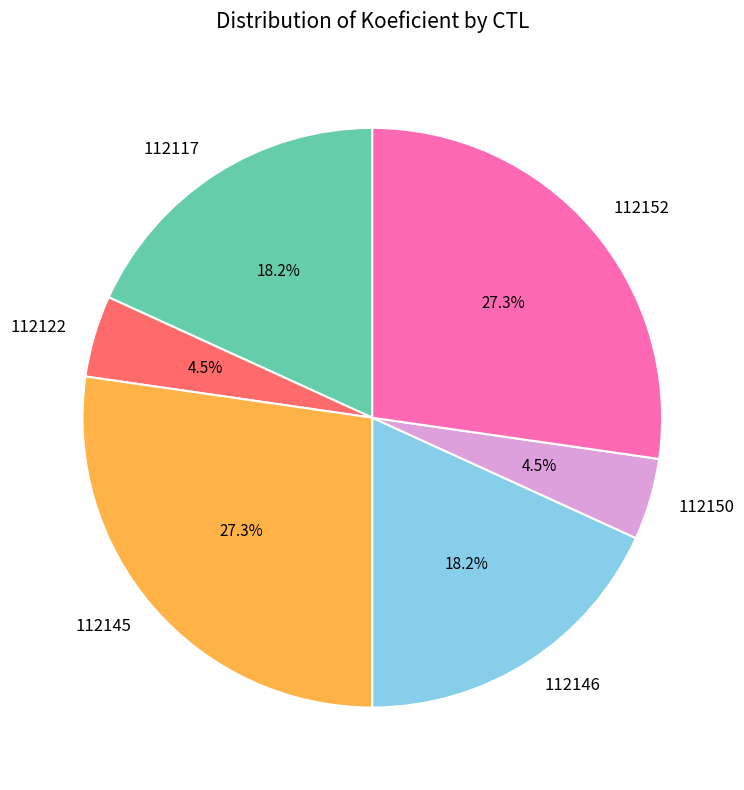

How many segments does this pie chart have?

6